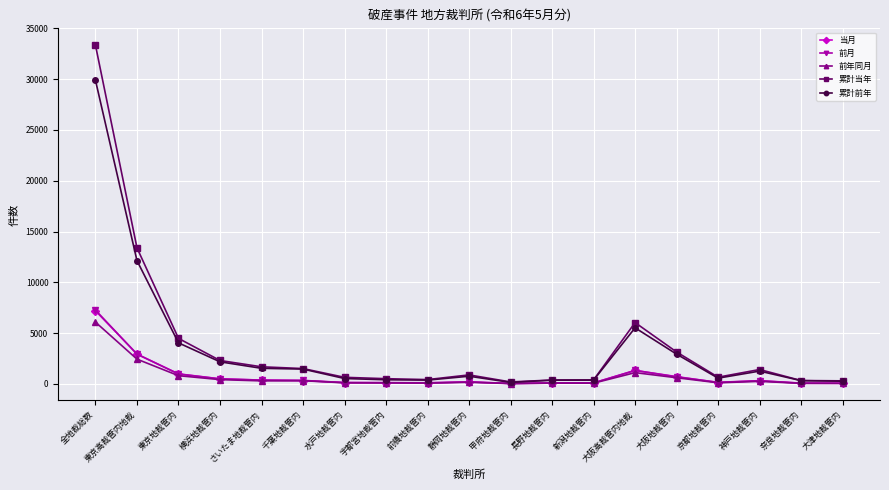

The 累計前年 series shows 6323 at 東京高裁管内地裁. True or false?

False